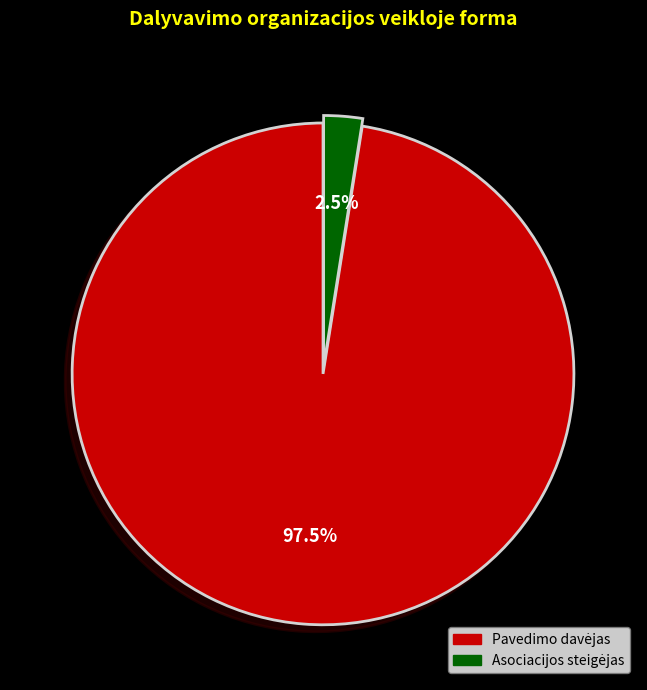

To the nearest percent, what is the average slice percentage?

50%